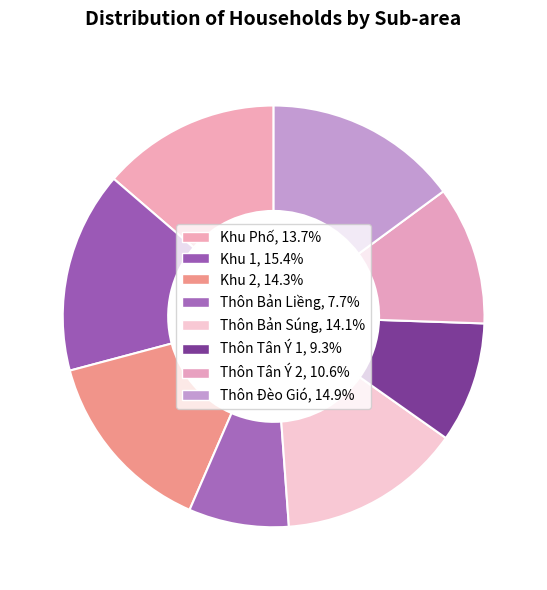

True or false: Thôn Tân Ý 1 accounts for 17% of the total.

False